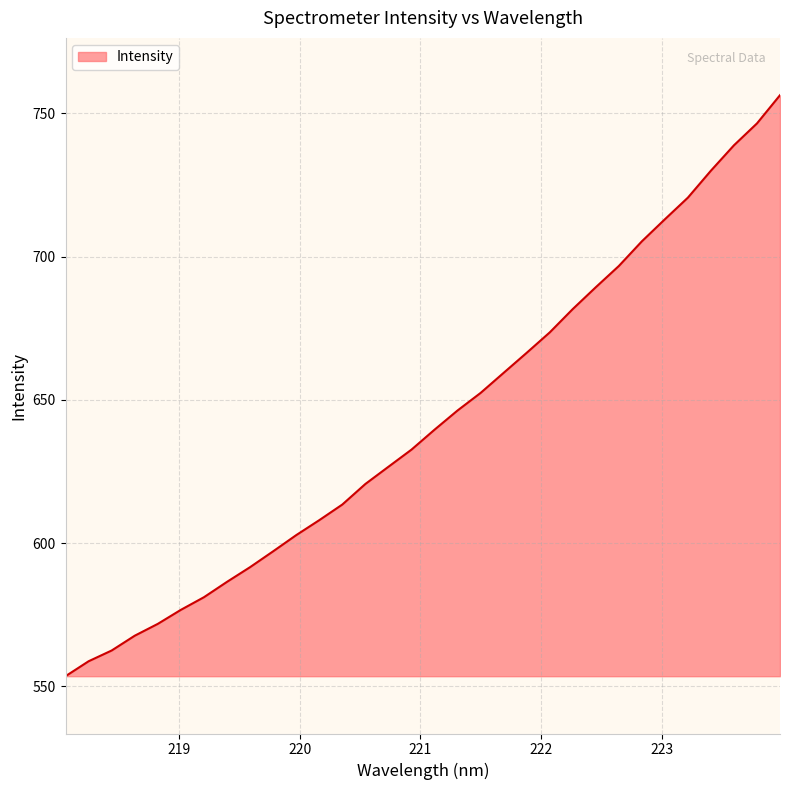

What is the difference between the maximum and second lowest values?

197.6